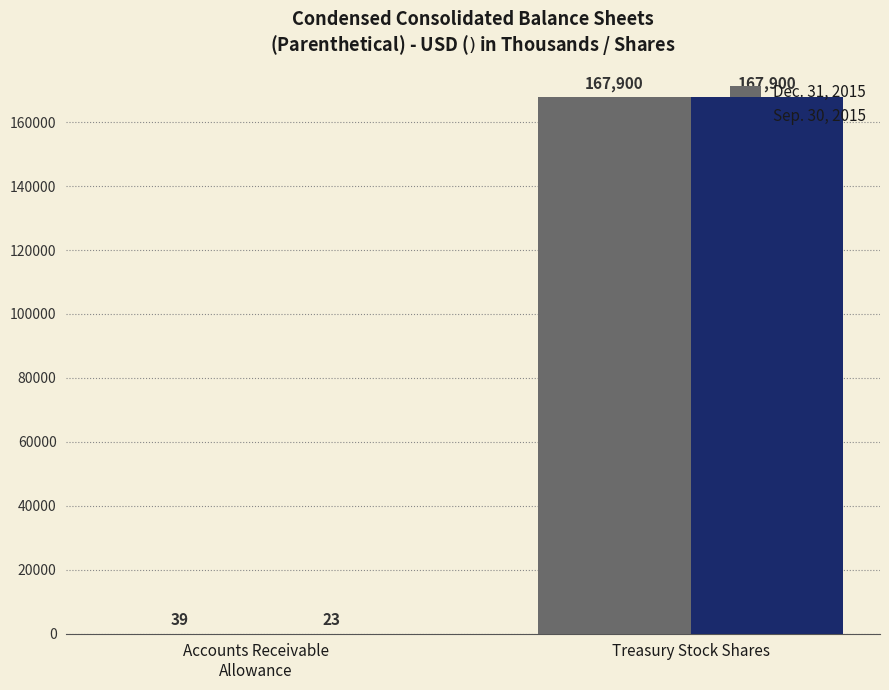

What is the total value across all series at Treasury Stock Shares?

335800